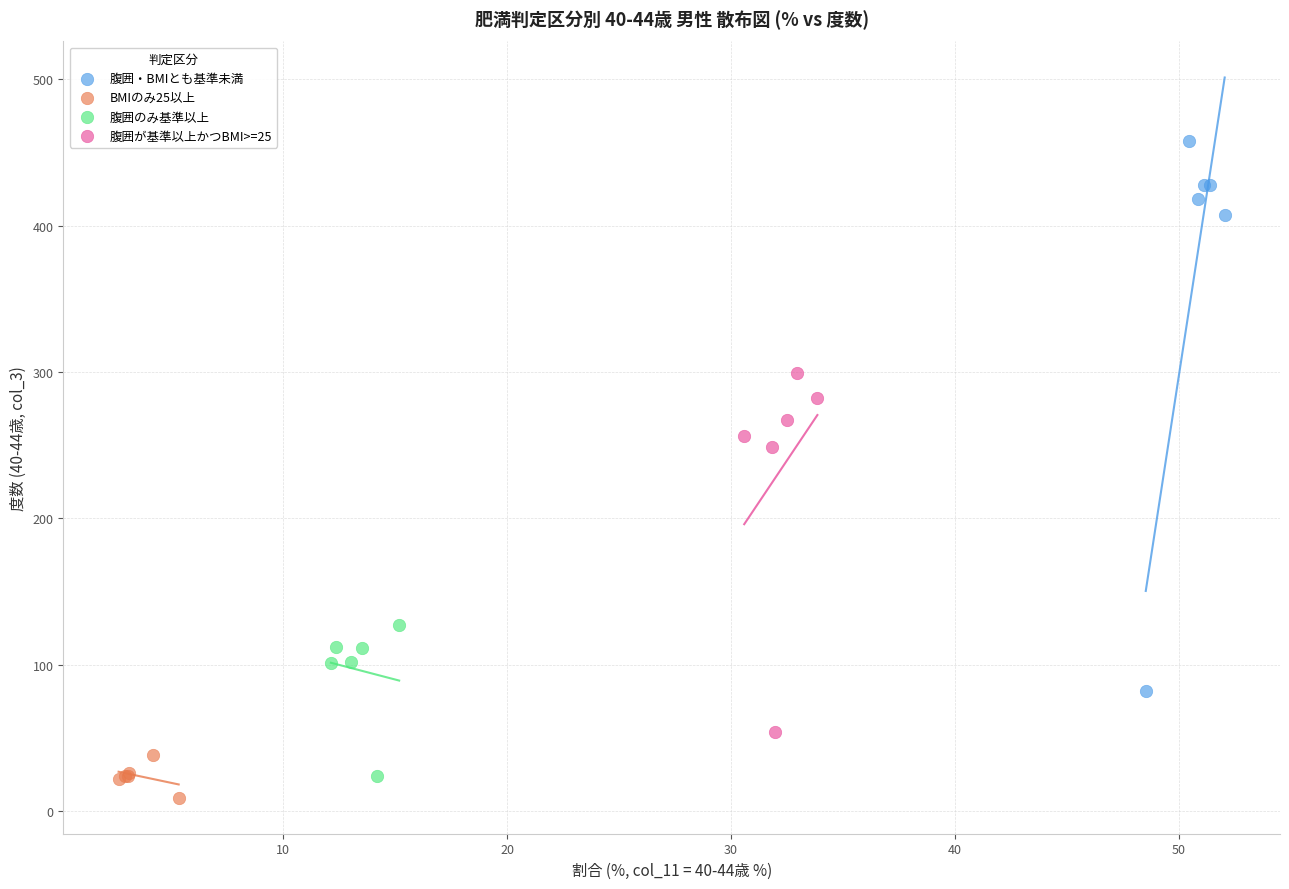

Which series contains the highest Y value?

腹囲・BMIとも基準未満